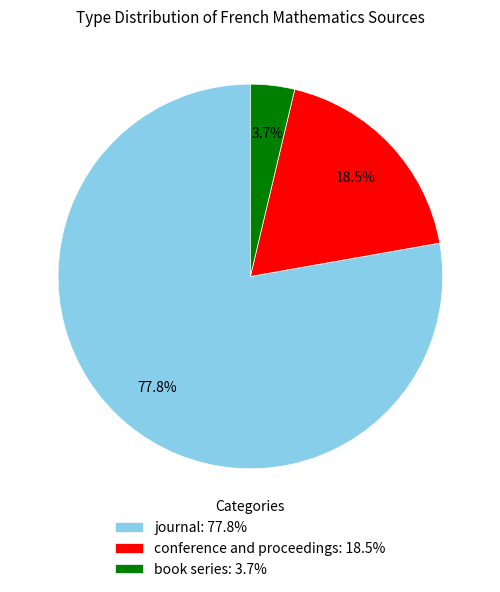

To the nearest percent, what is the difference between the book series and journal slice percentages?

74%